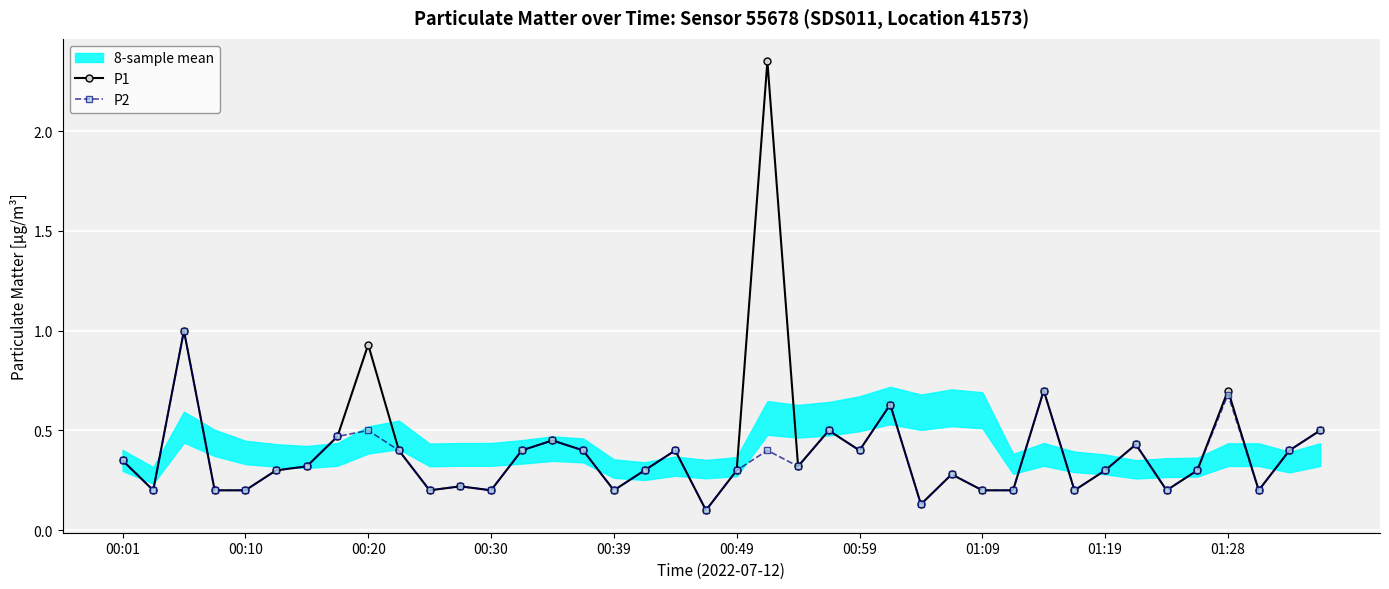

True or false: P2 has more than 2 points higher than both neighbors.

True